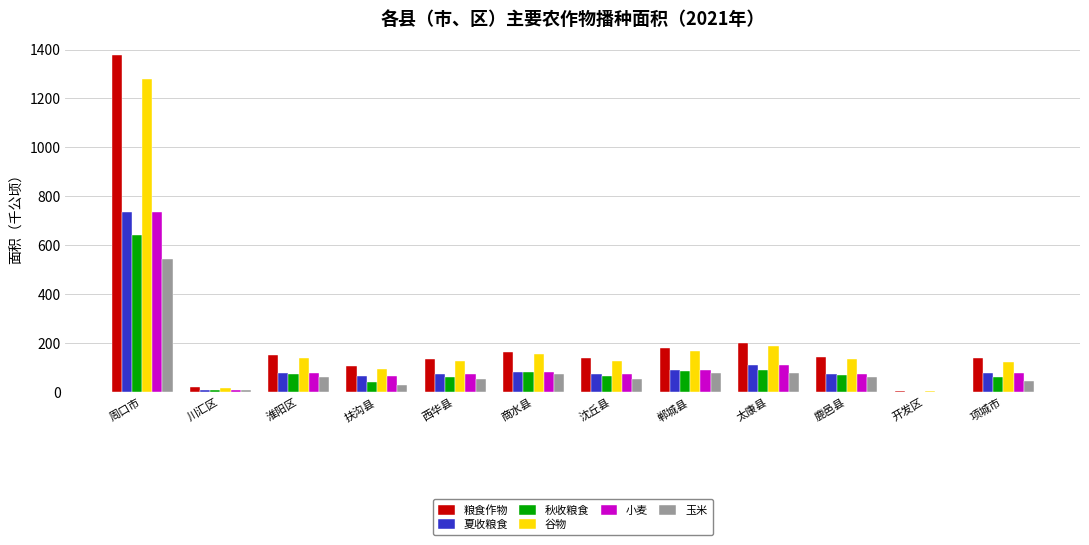

Read the 谷物 value at 川汇区.

17.4